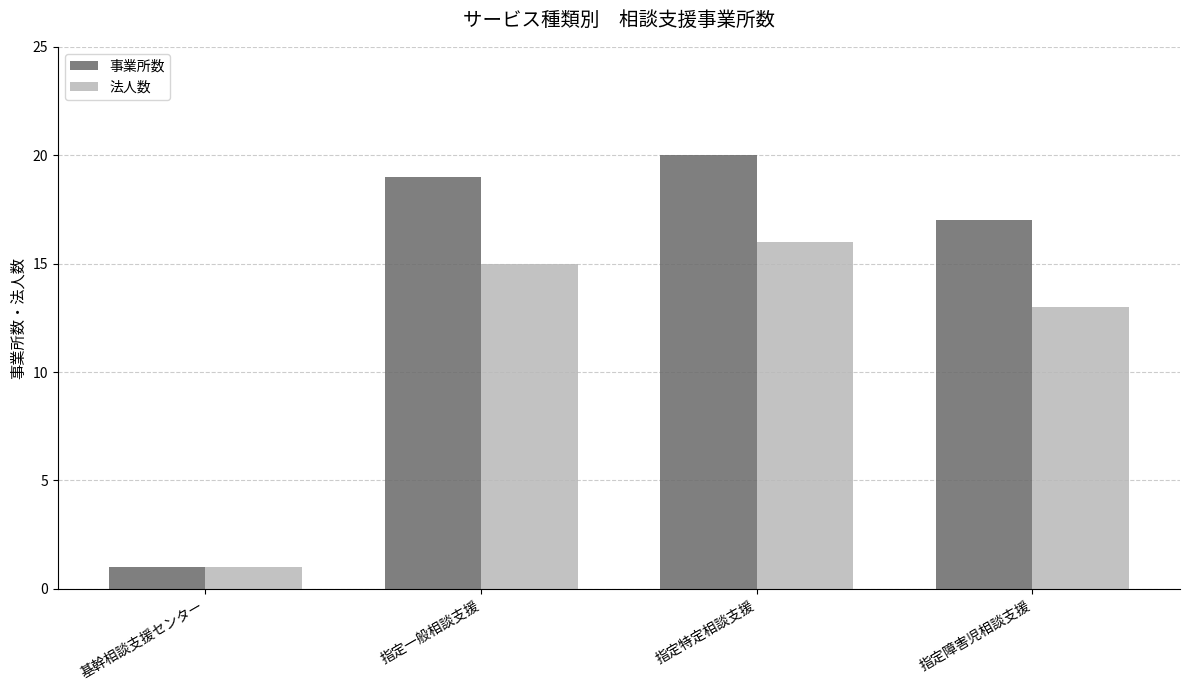

Read the 事業所数 value at 指定障害児相談支援, to the nearest 5.

15